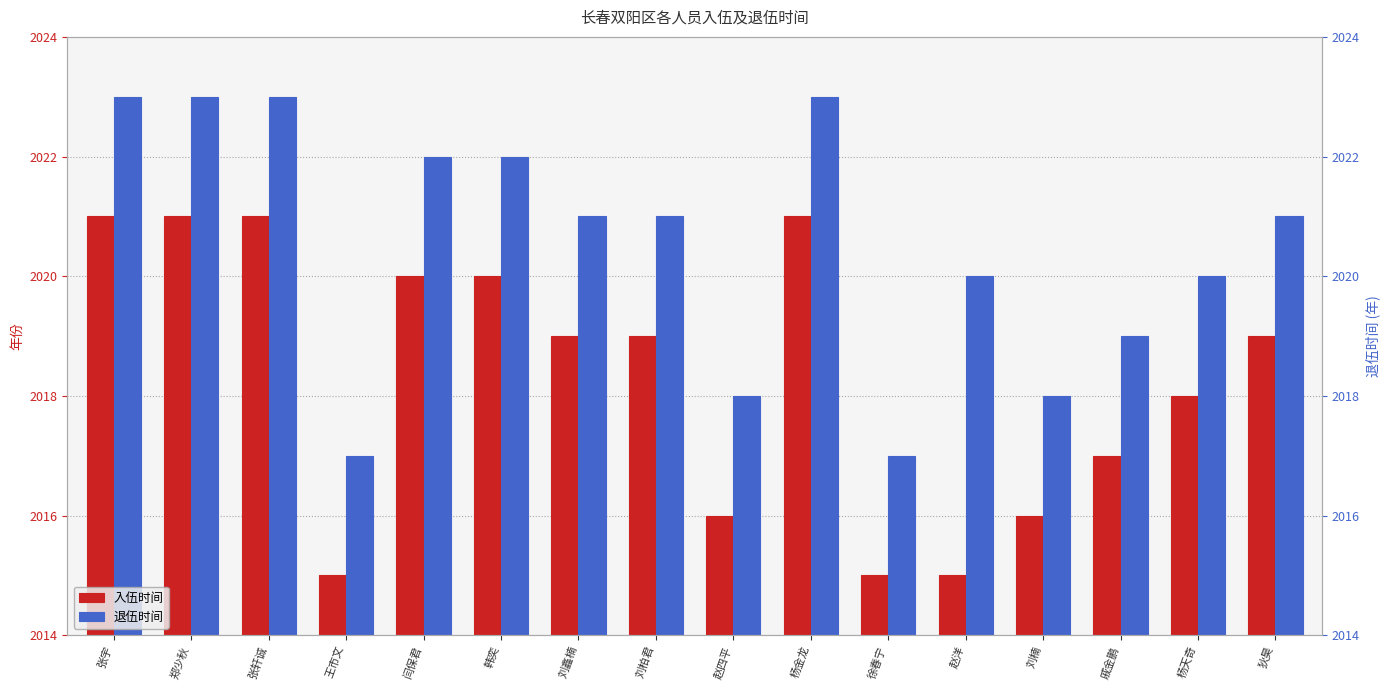

What is the minimum value shown in the chart?

2015